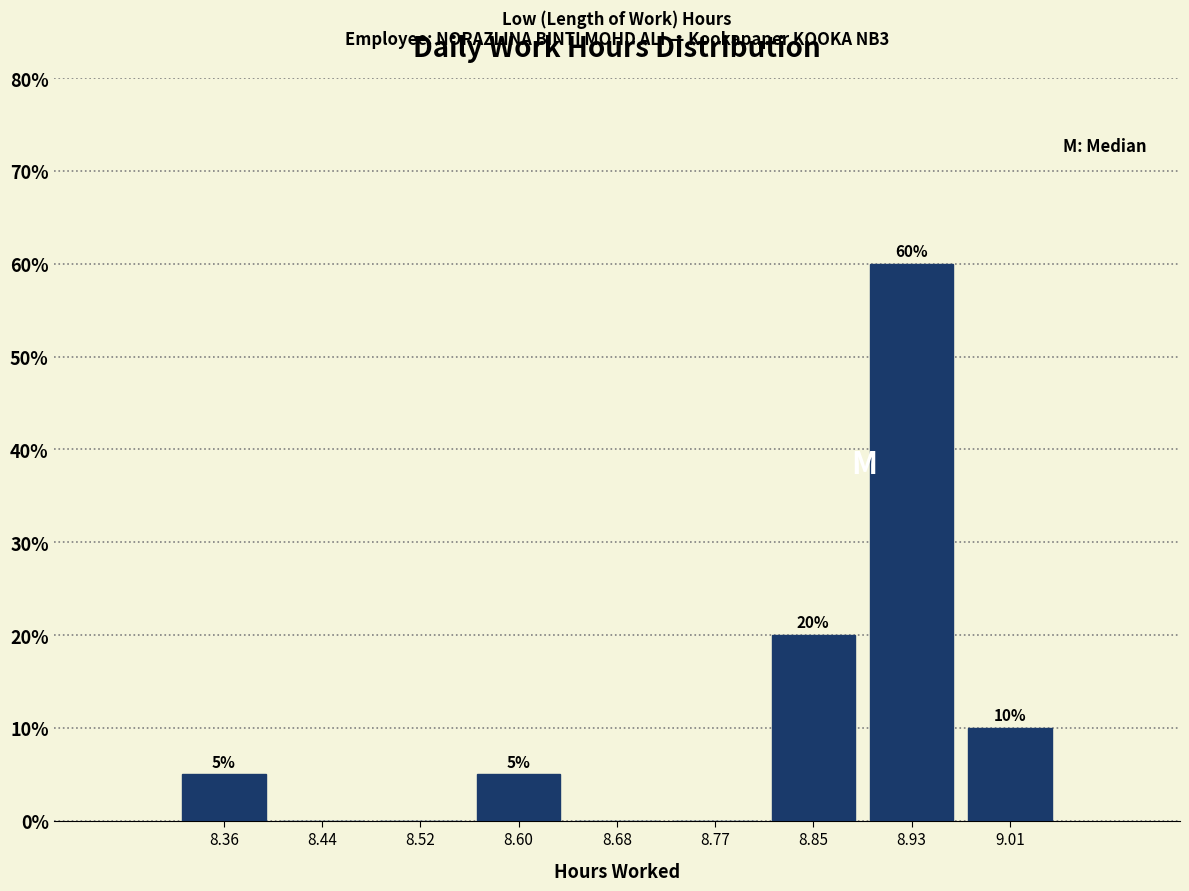

Over which range of the x-axis is the bar tallest?

8.89 to 8.97